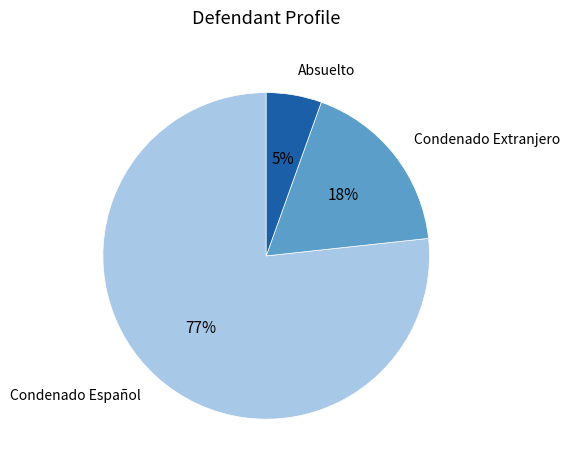

Which has a higher value, Condenado Español or Condenado Extranjero?

Condenado Español